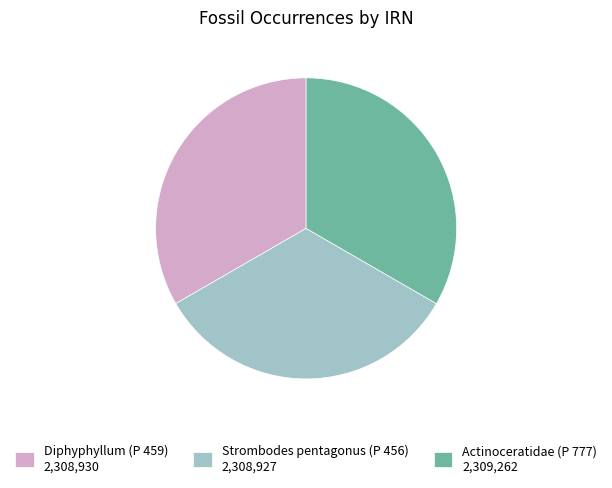

Approximately how many times larger is the value at Actinoceratidae (P 777) compared to Strombodes pentagonus (P 456)?

1.0